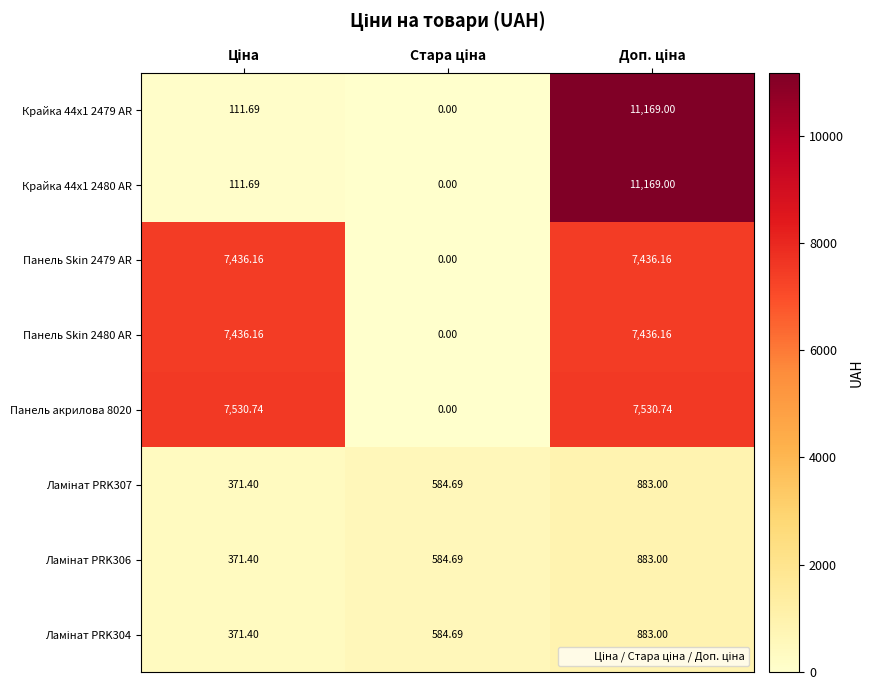

How many series are shown in this chart?

8